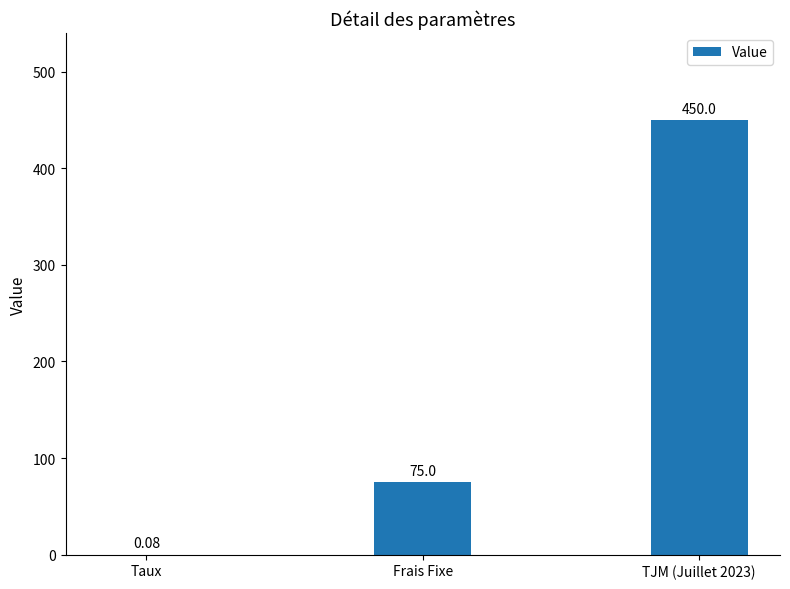

Which has a higher value, TJM (Juillet 2023) or Taux?

TJM (Juillet 2023)